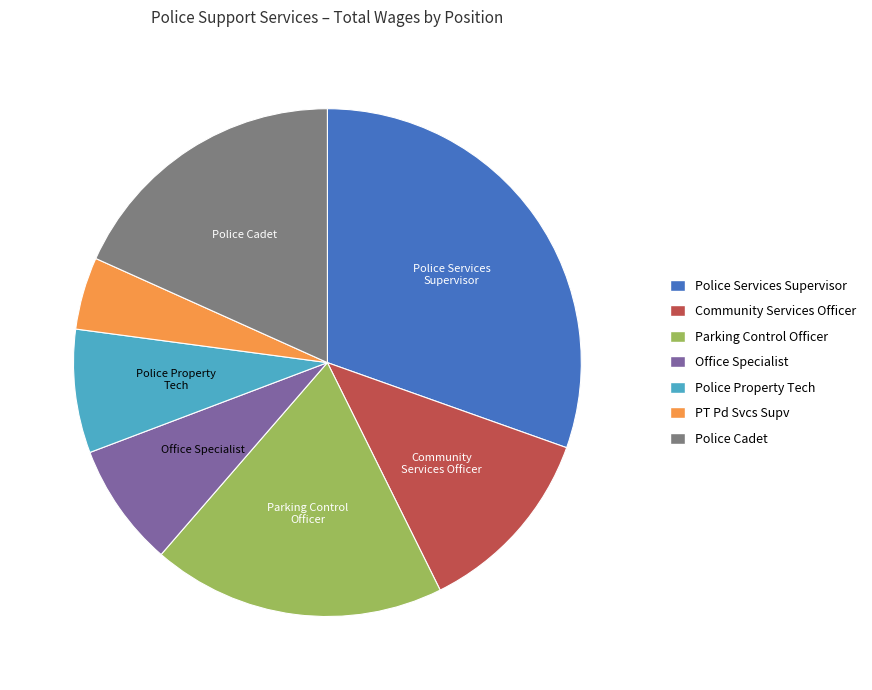

Is it true that Police Services Supervisor is 20% of the pie?

False